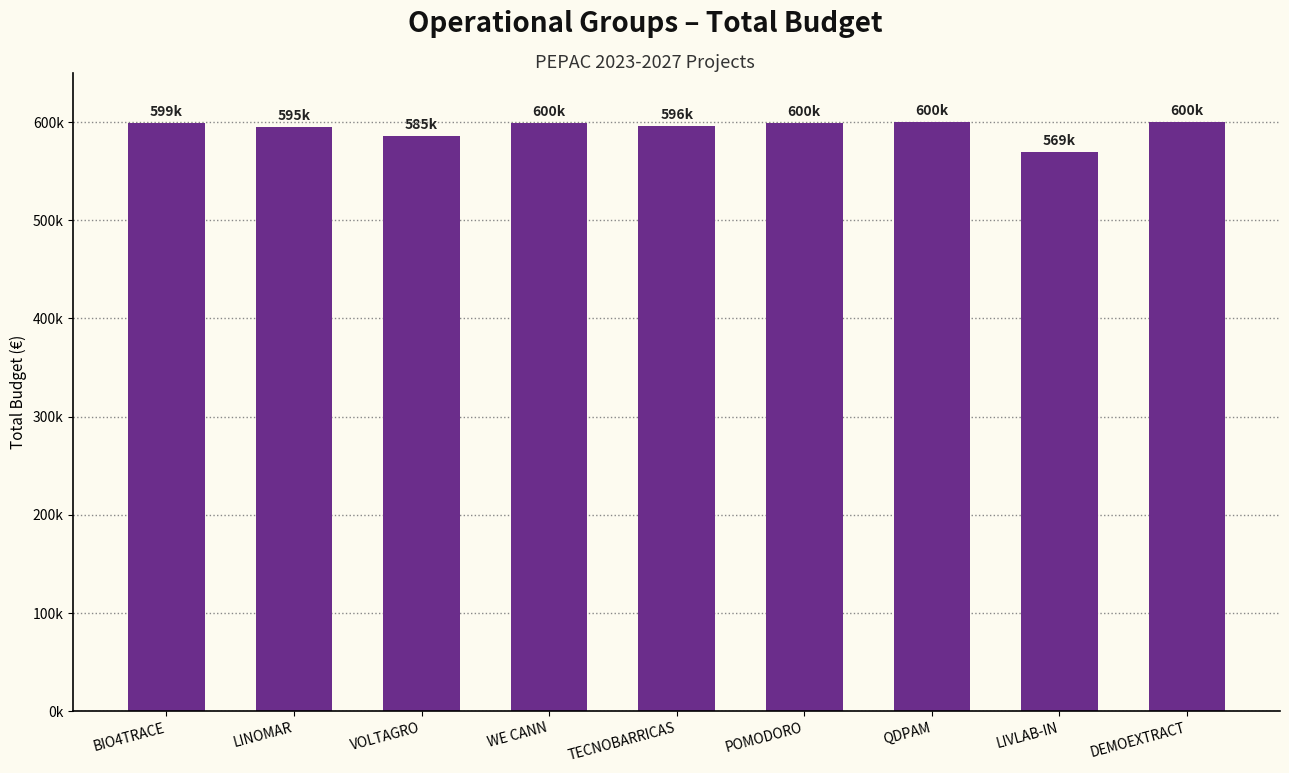

Reading right to left, extract all data points from this chart.

600043	569416	599986	599540	596384	599584	585460	595173	599262